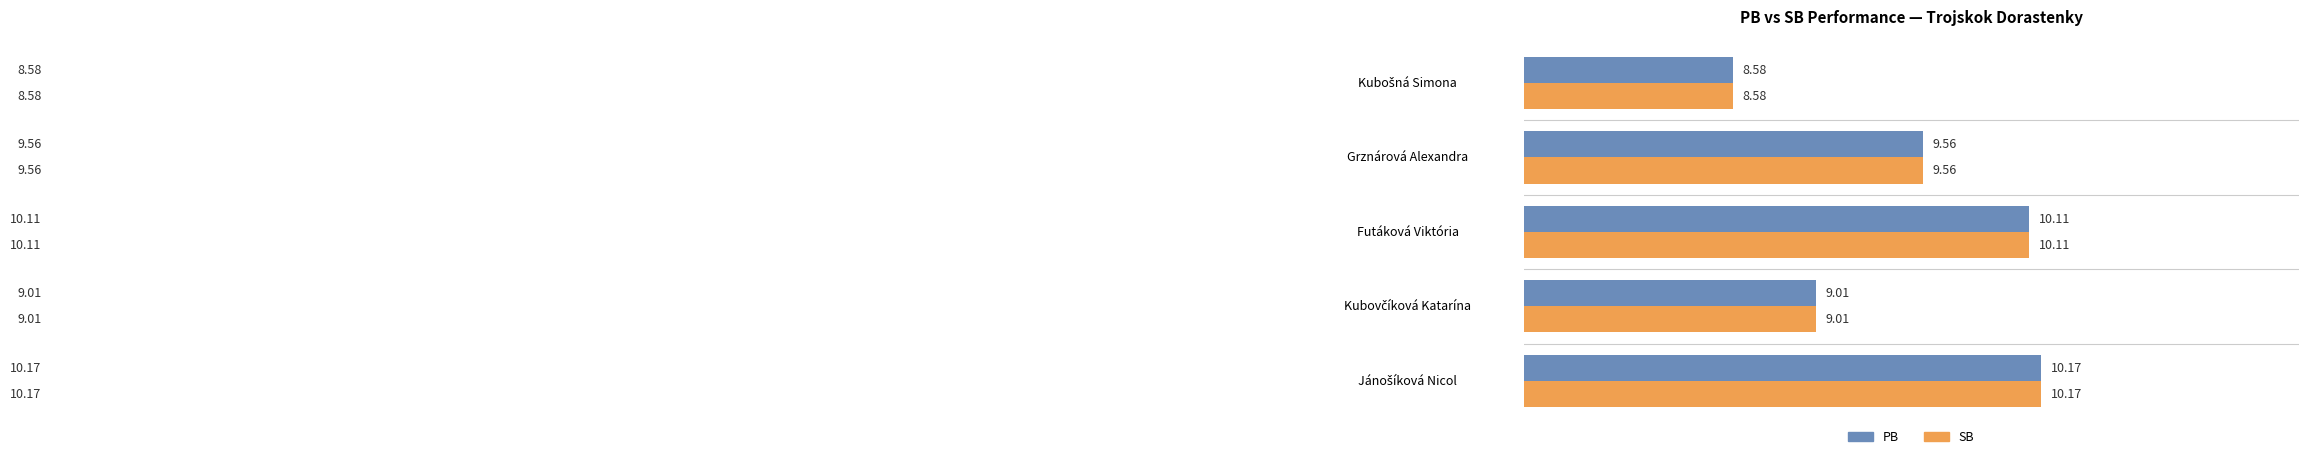

What is the average value of the SB series?

9.5